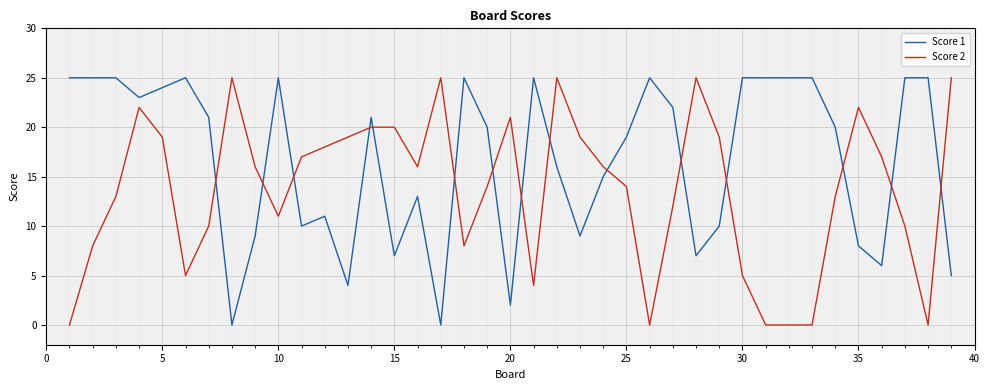

What is the maximum value for Score 1?

25